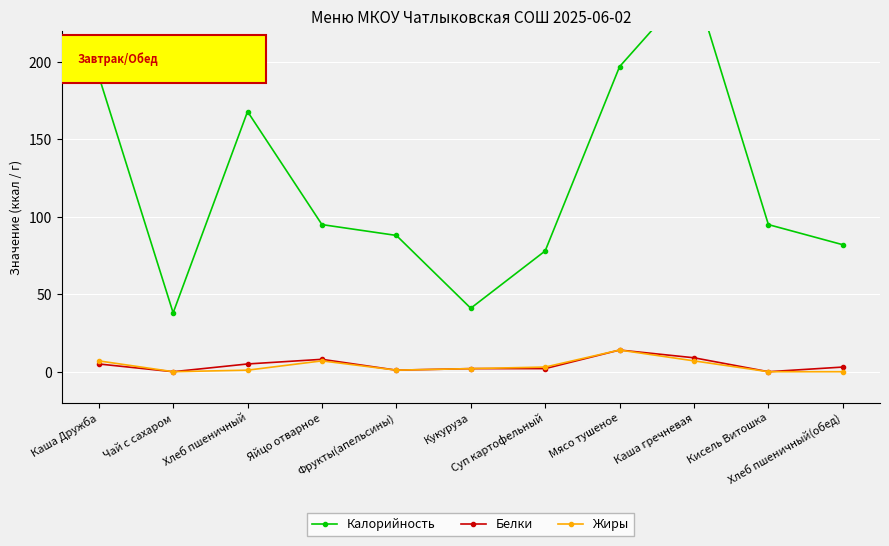

How many distinct data groups are displayed?

3